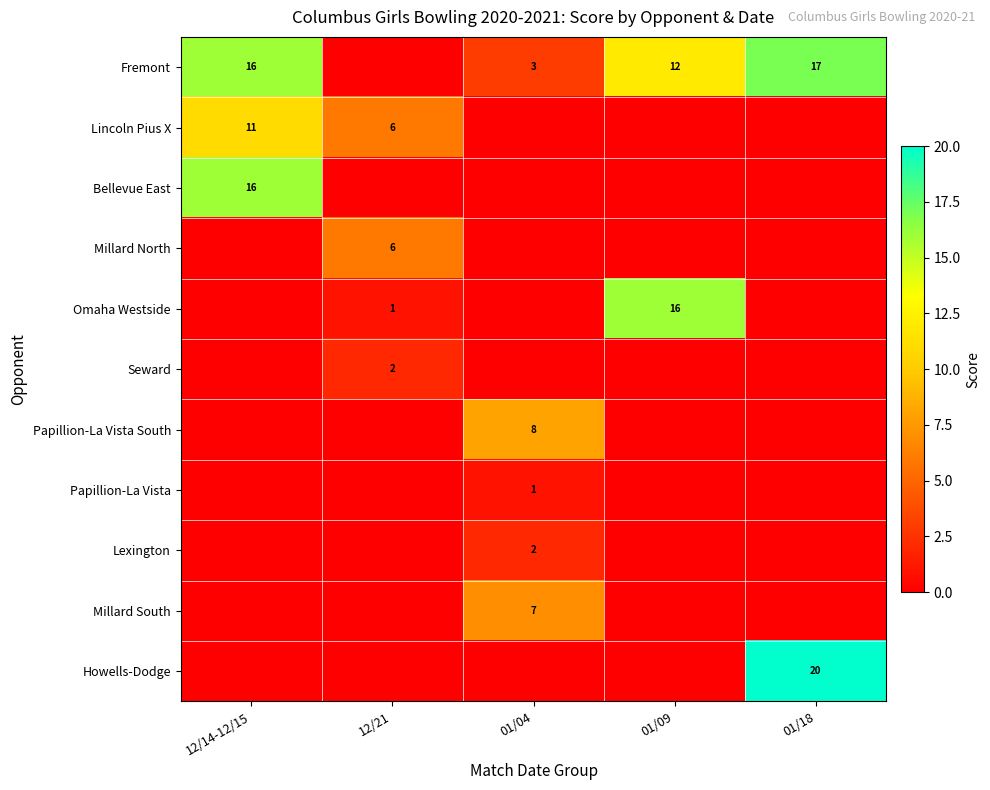

True or false: Lincoln Pius X has a value of 11 at 12/14-12/15.

True